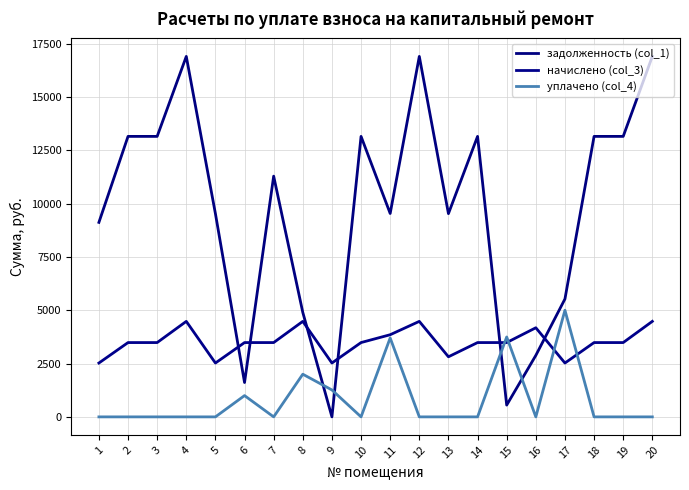

At which label does задолженность (col_1) first exceed 11284?

2